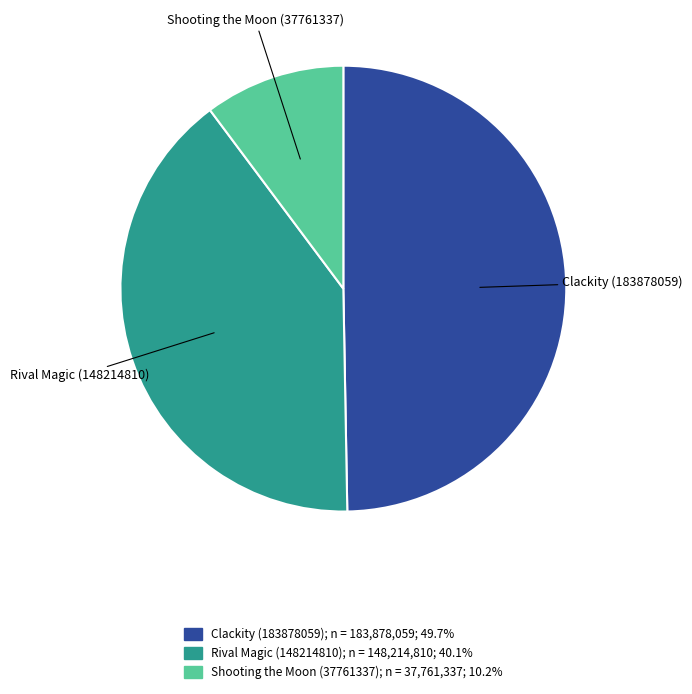

Is Shooting the Moon (37761337) the majority of the pie?

No